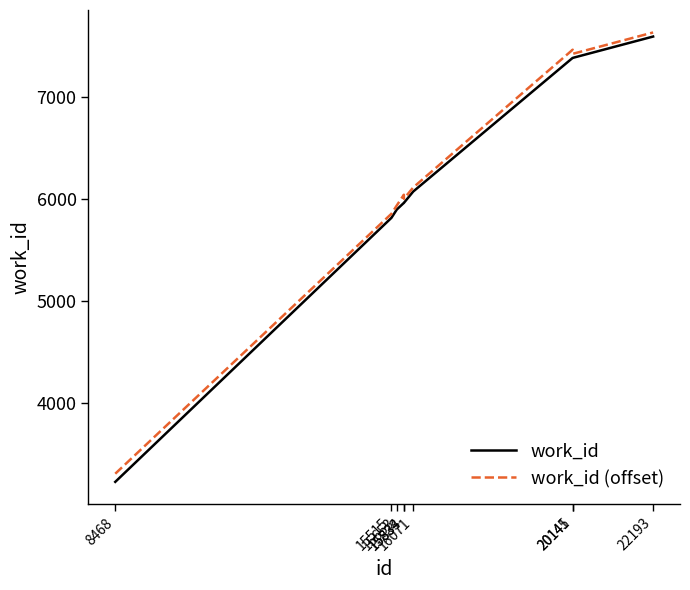

True or false: work_id (offset) and work_id cross at least once.

False